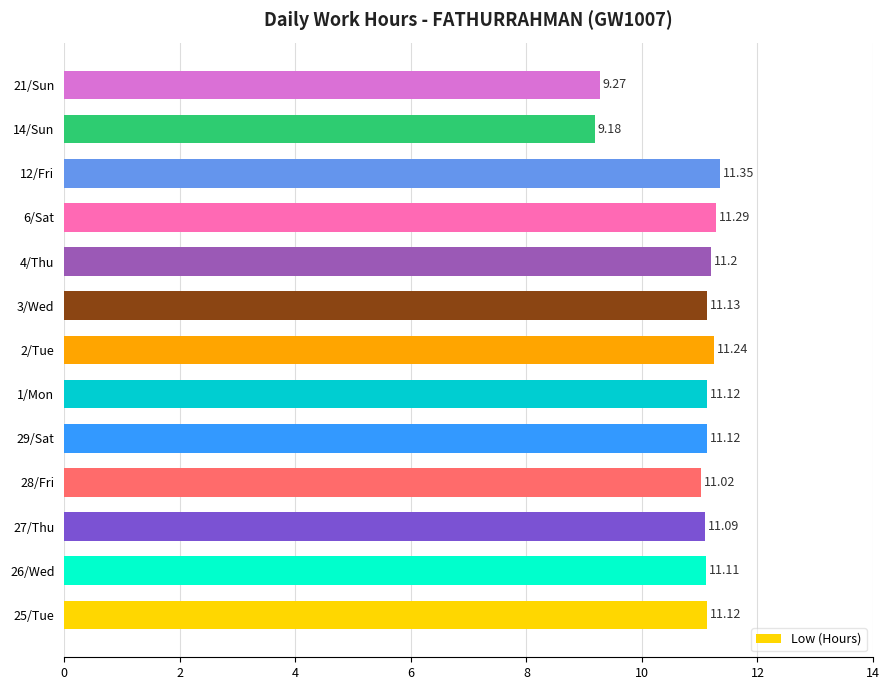

What is the difference between the maximum and minimum values?

2.2